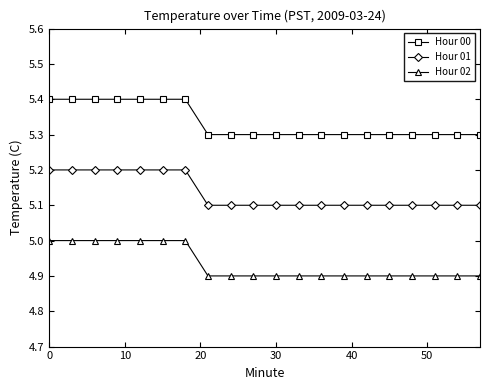

Does the chart have visible grid lines?

No